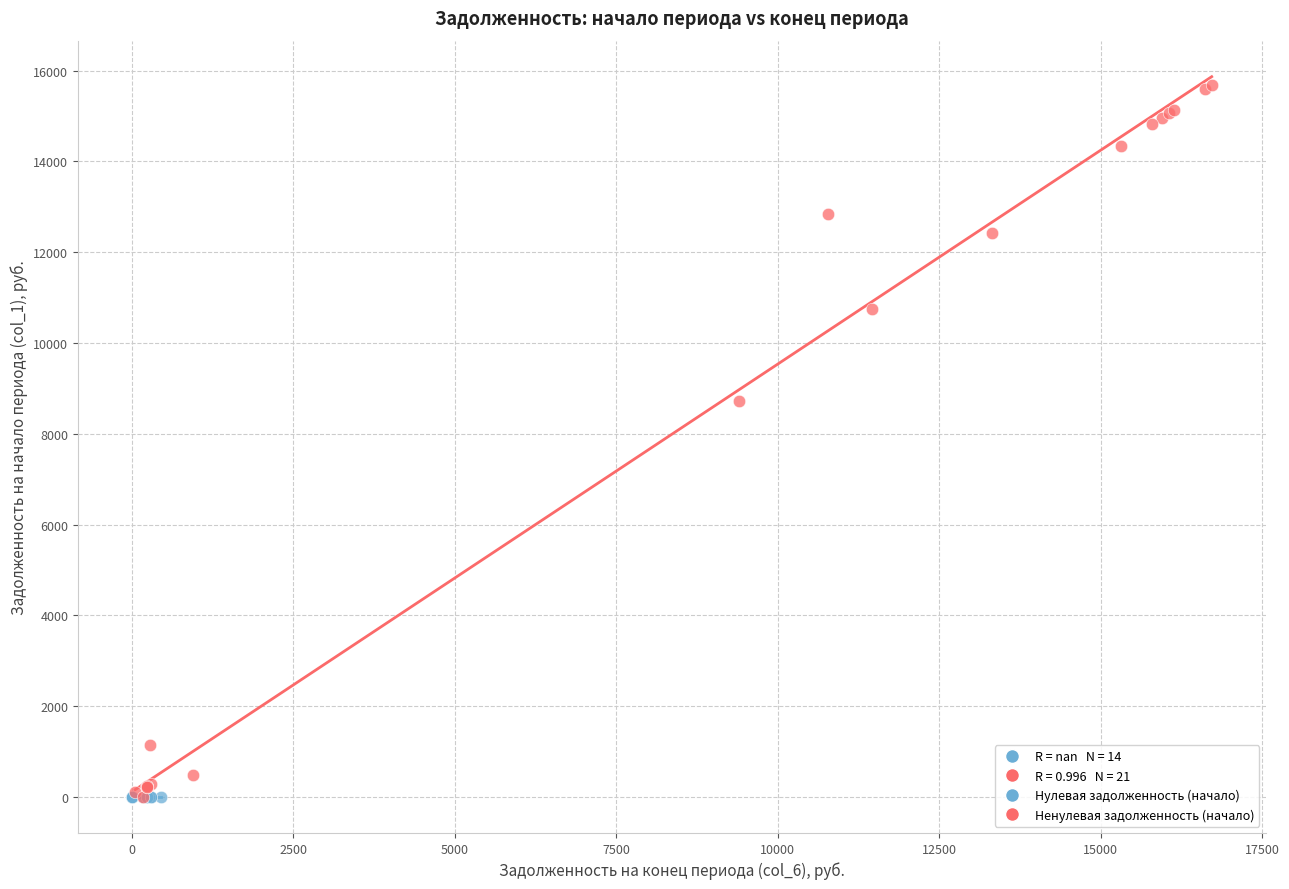

Which series reaches the maximum Y coordinate?

Ненулевая задолженность (начало)